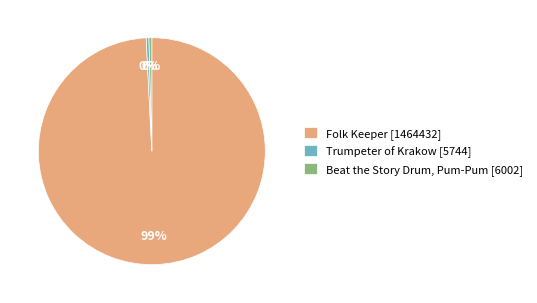

Which has a higher value, Beat the Story Drum, Pum-Pum [6002] or Folk Keeper [1464432]?

Folk Keeper [1464432]